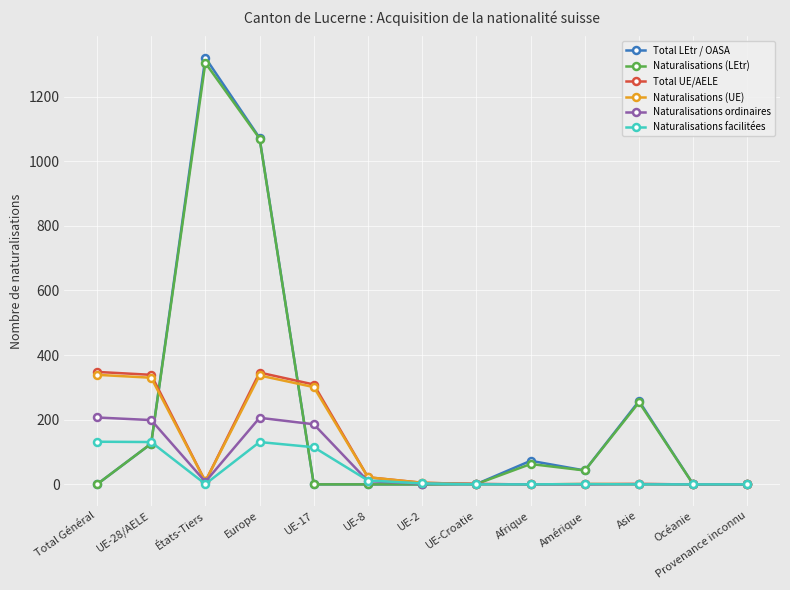

Where is Total LEtr / OASA nearest to the value 660?

Asie